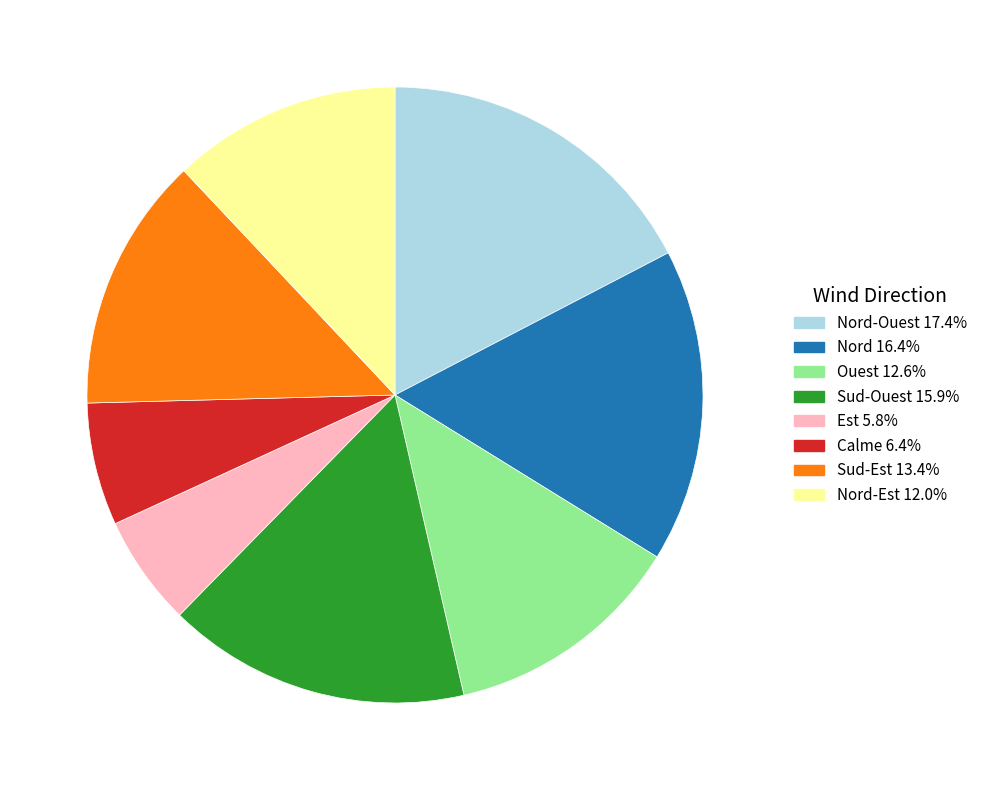

Does any single category account for the majority?

No